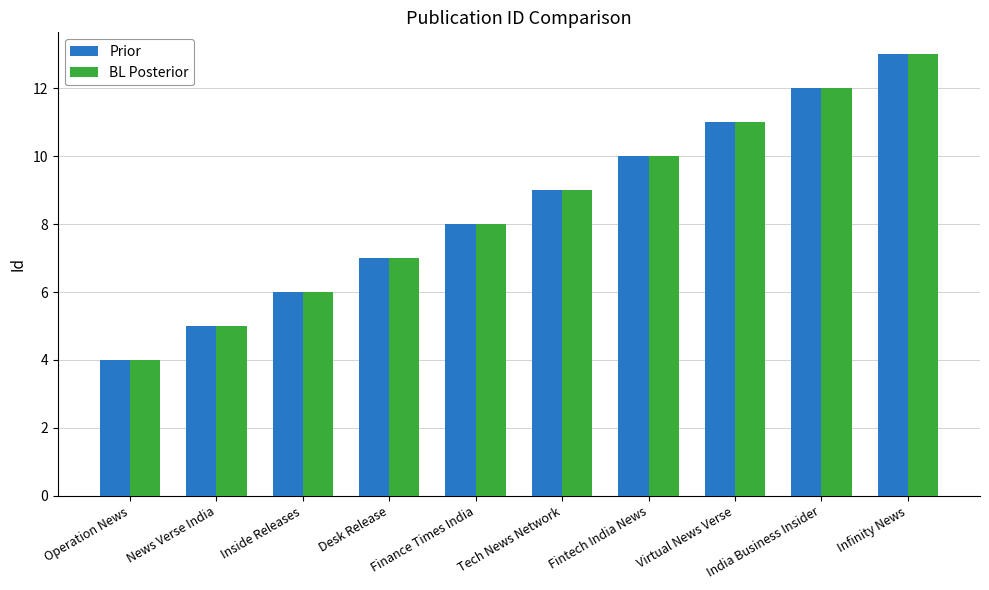

How many series are shown in this chart?

2